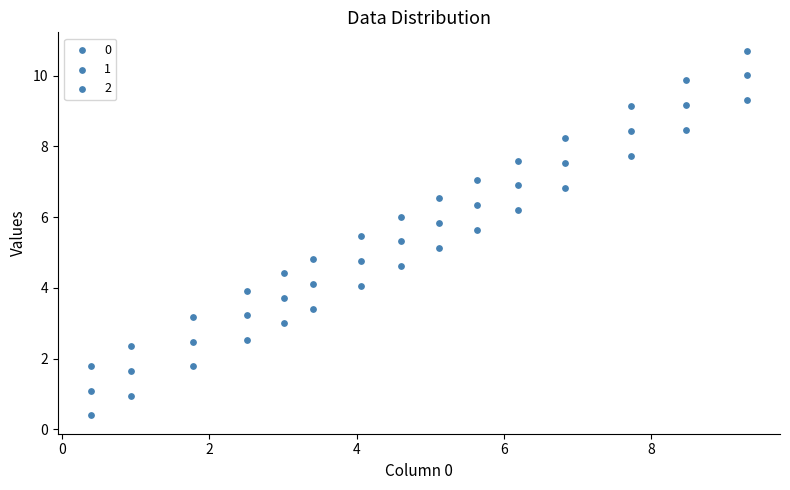

Count the number of points in this scatter plot.

45